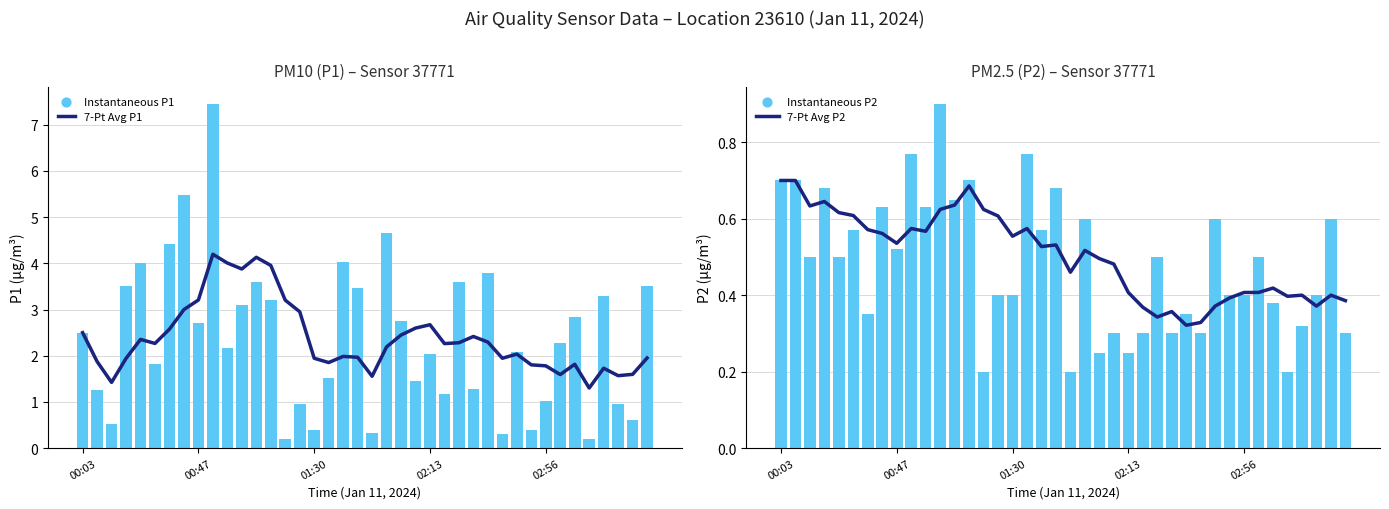

Which series contains the highest Y value?

Instantaneous P1